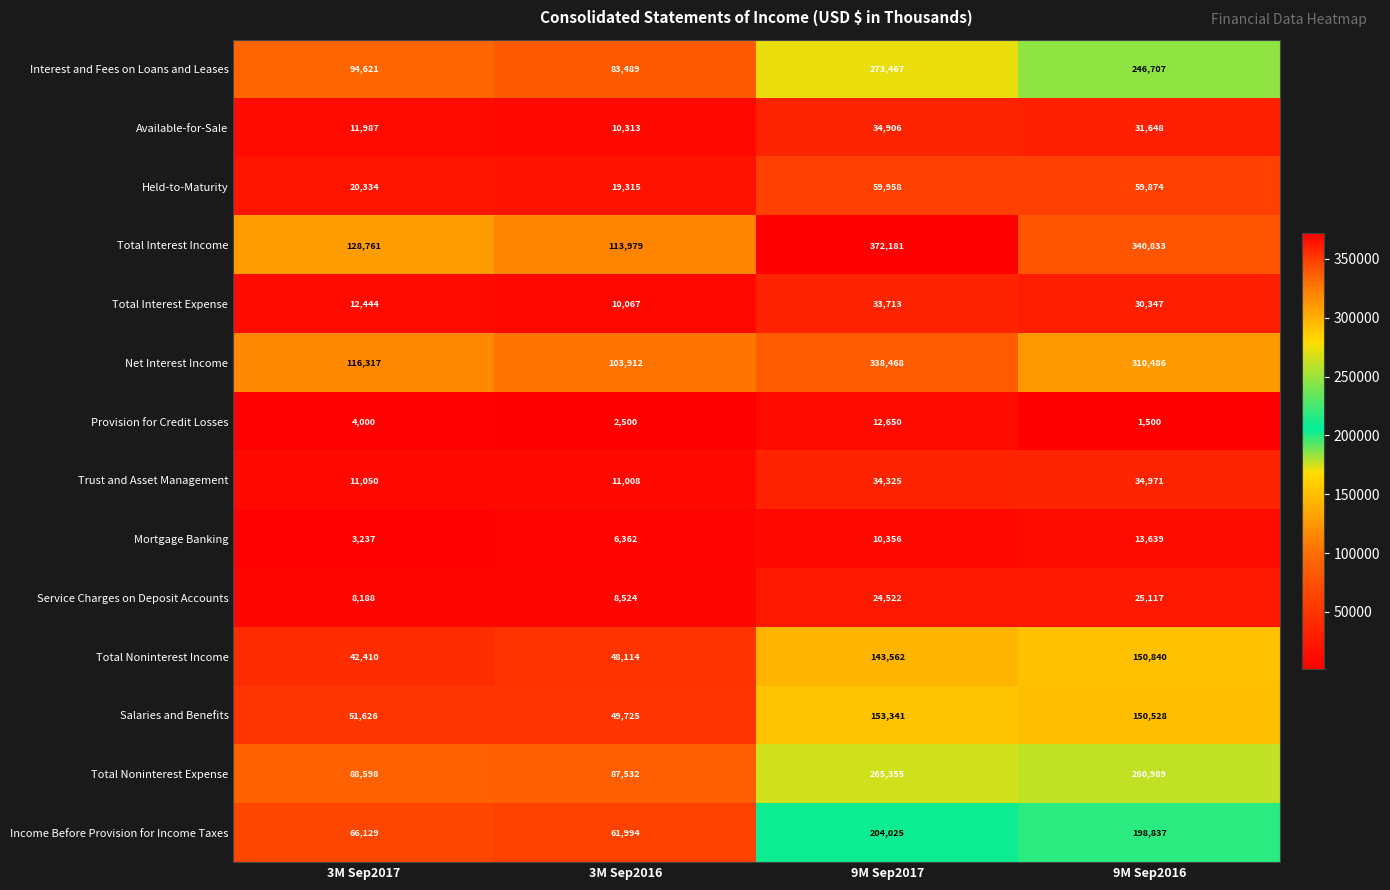

Rank the series at 9M Sep2016 from highest to lowest value.

Total Interest Income, Net Interest Income, Total Noninterest Expense, Interest and Fees on Loans and Leases, Income Before Provision for Income Taxes, Total Noninterest Income, Salaries and Benefits, Held-to-Maturity, Trust and Asset Management, Available-for-Sale, Total Interest Expense, Service Charges on Deposit Accounts, Mortgage Banking, Provision for Credit Losses